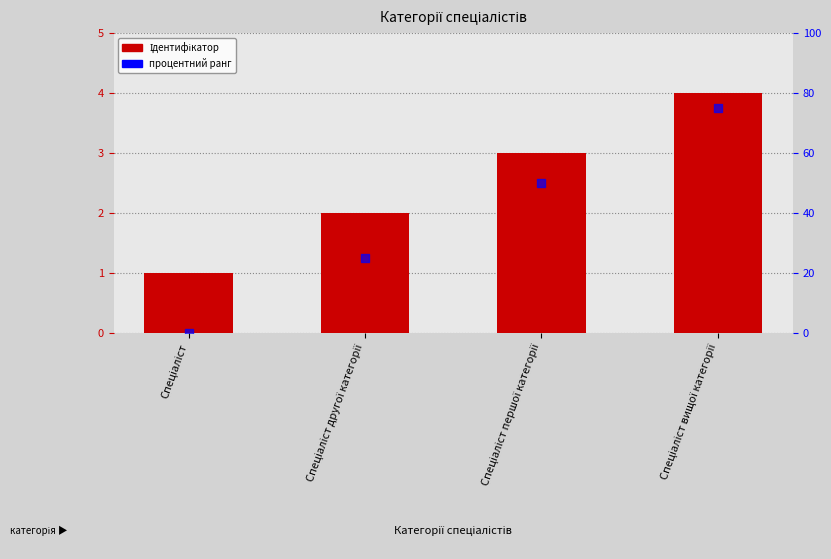

Which series has the largest total across all categories?

процентний ранг